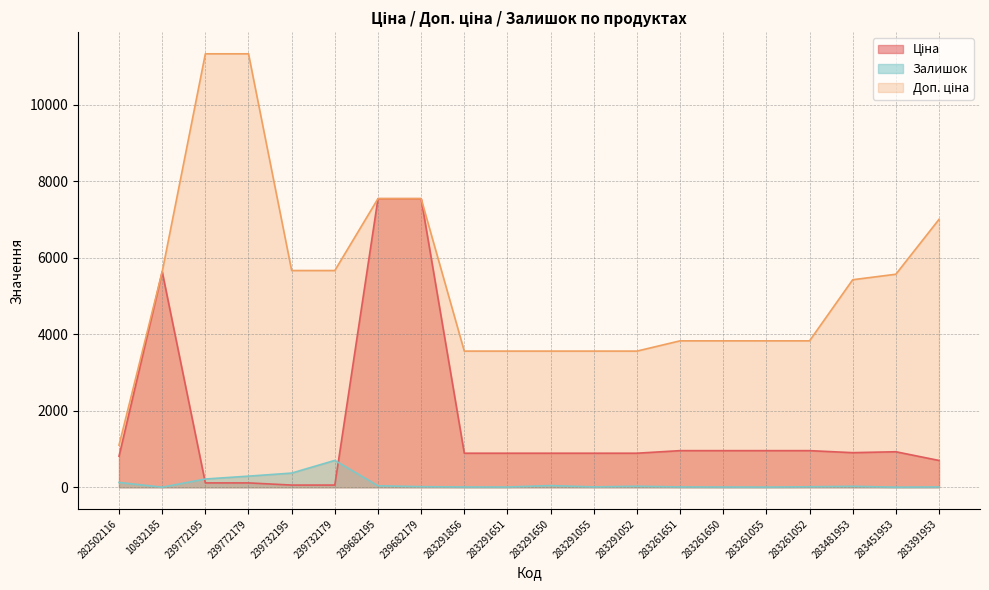

What is the maximum value shown in the chart?

11334.0